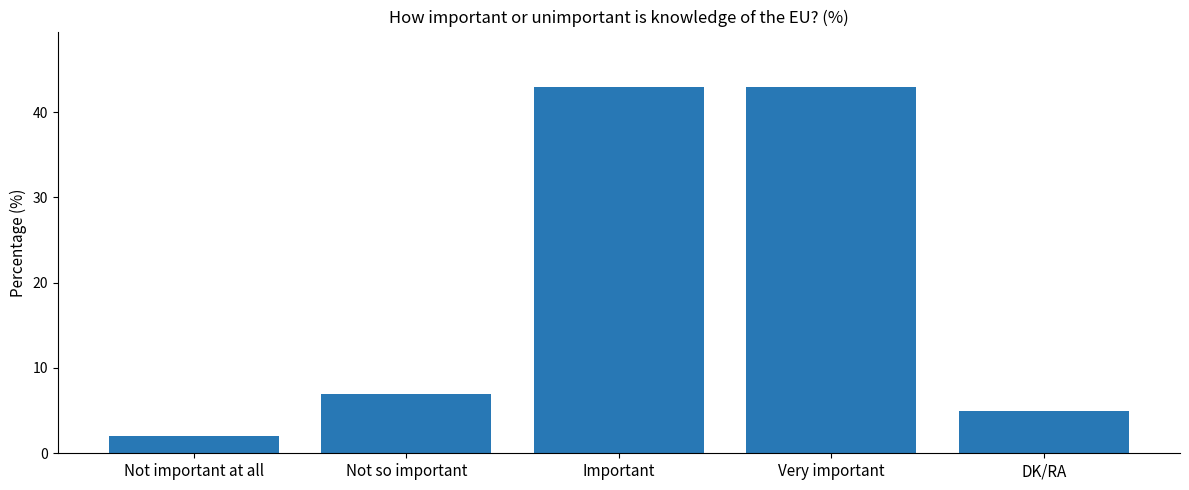

What is the label of the 4th bar from the left?

Very important